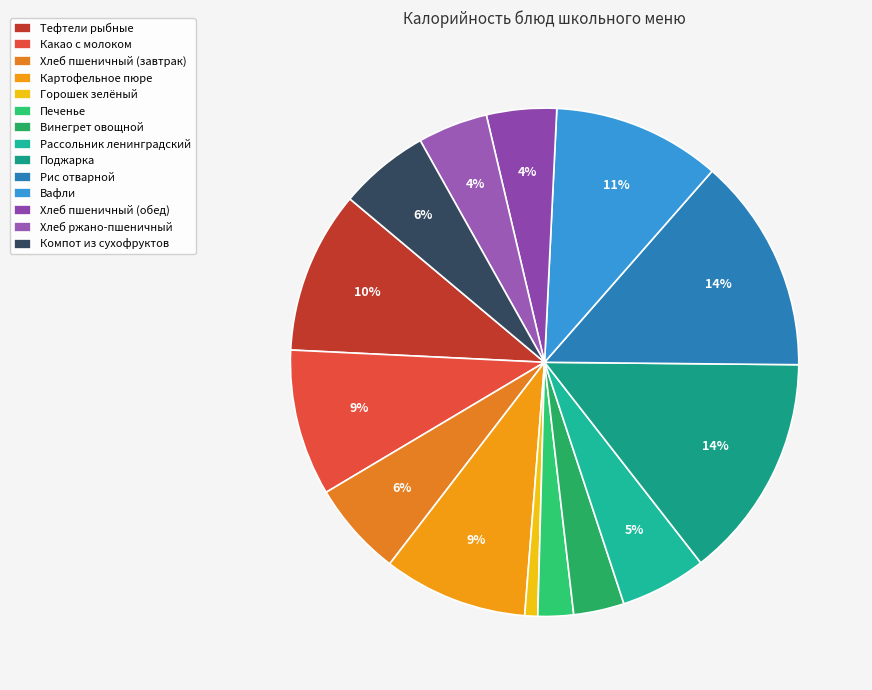

How many slices are in this pie chart?

14